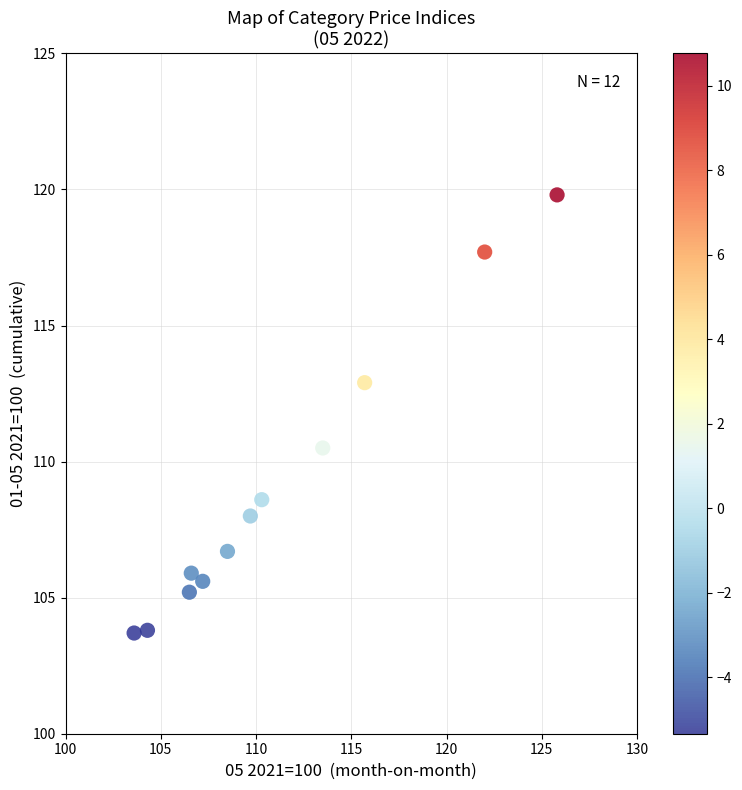

What is the range of Y values (max minus min)?

16.1